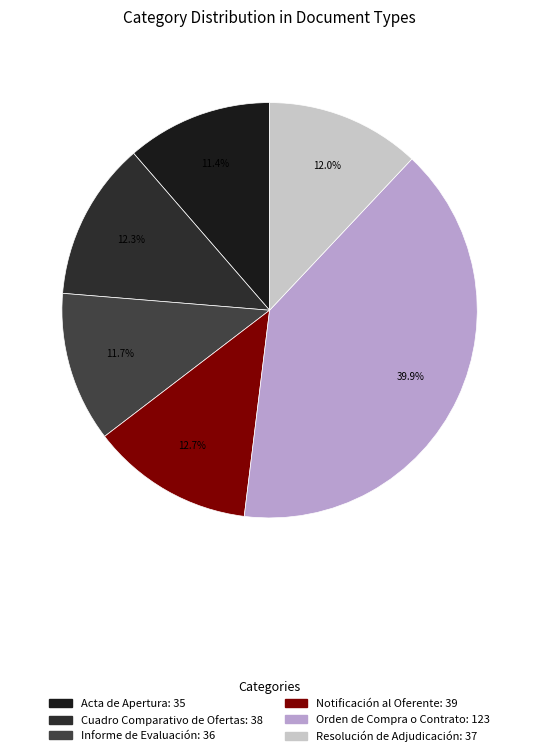

To the nearest percent, what percentage of the pie is Notificación al Oferente?

13%